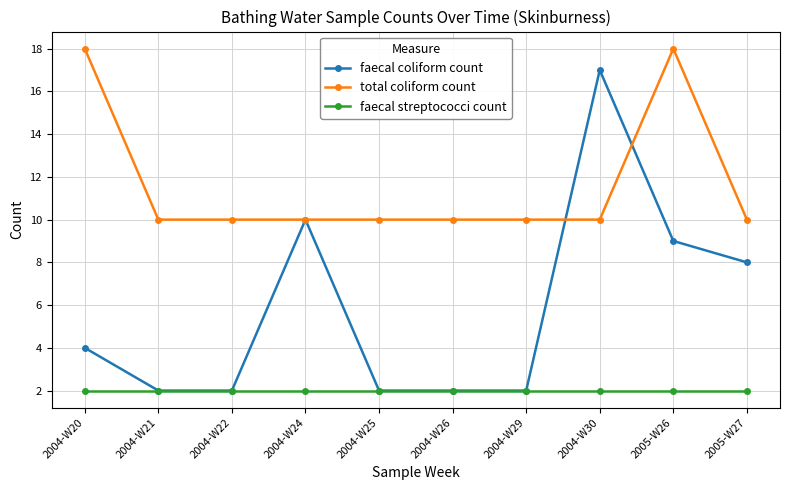

What is the approximate value of total coliform count at 2004-W25?

10